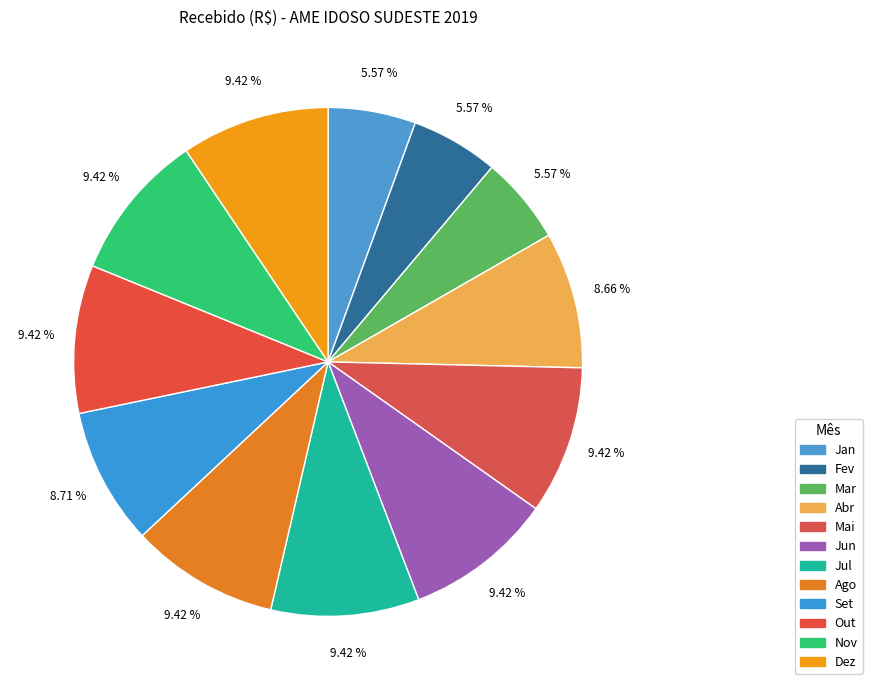

Is Dez the majority of the pie?

No